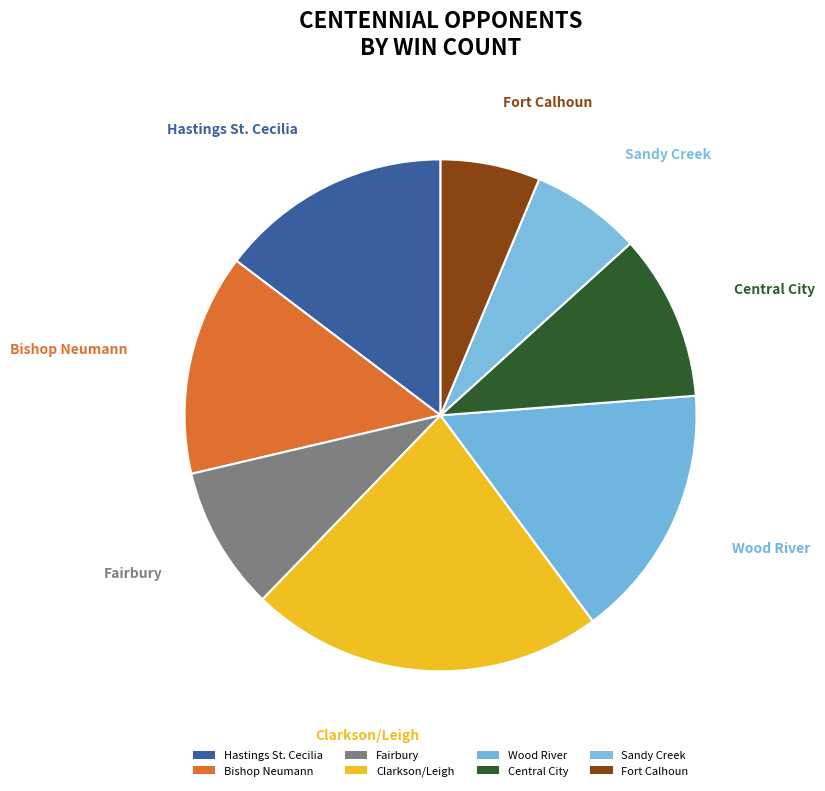

What is the change in value from Bishop Neumann to Sandy Creek?

-10